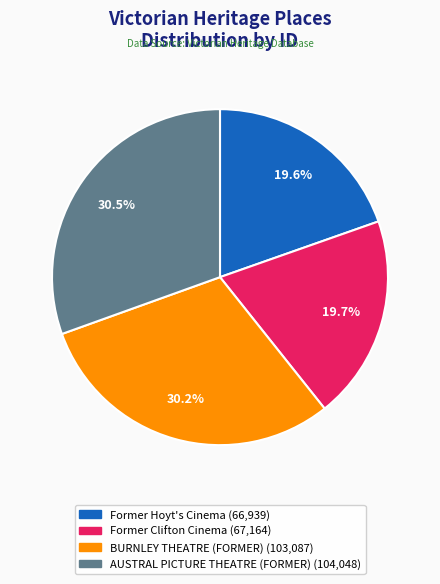

Which has a higher value, Former Hoyt's Cinema or BURNLEY THEATRE (FORMER)?

BURNLEY THEATRE (FORMER)